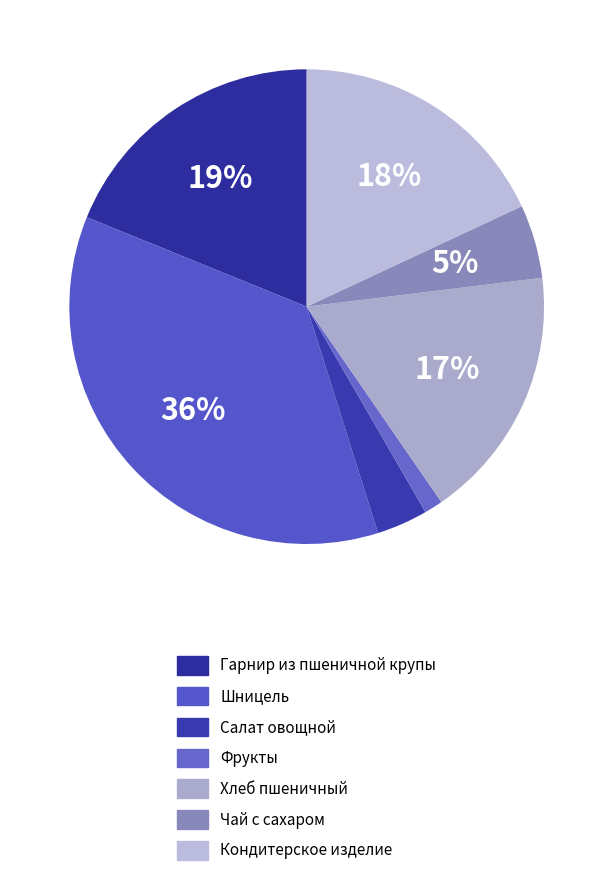

What percentage is the Салат овощной slice, to the nearest percent?

3%